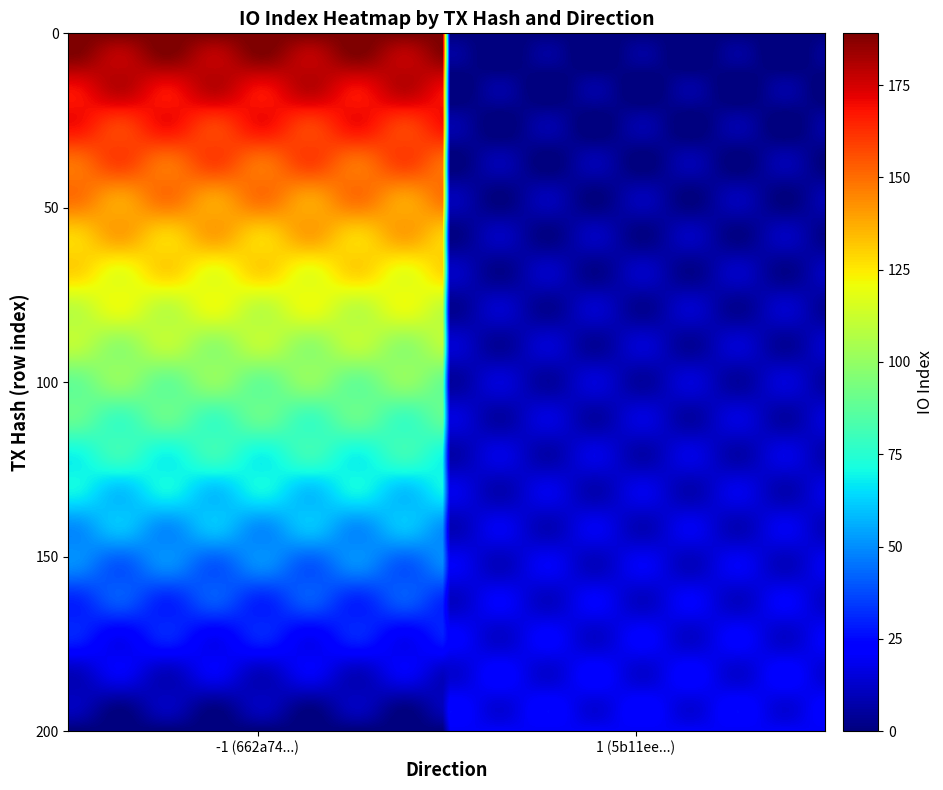

Which series has the largest total across all categories?

662a74e7c6a5535e9ff8cc9d49928434d60c453